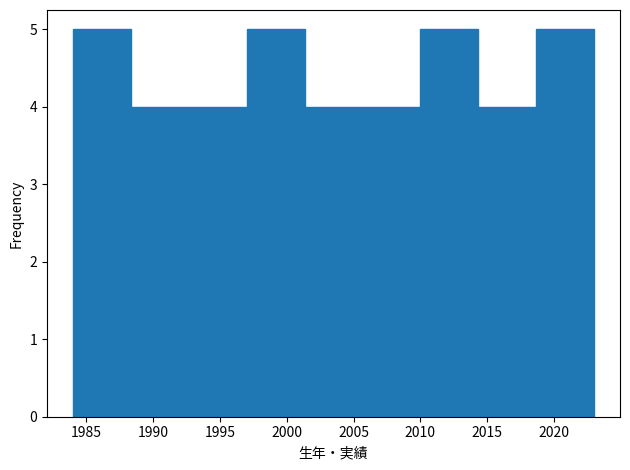

Reading left to right, list every bar in this chart as the range it spans on the x-axis followed by its height. Neither the bar edges nor the heights are printed on the chart, so give them approximately, as read against the axes.

1984.0 to 1988.5: 5
1988.5 to 1992.5: 4
1992.5 to 1997.0: 4
1997.0 to 2001.5: 5
2001.5 to 2005.5: 4
2005.5 to 2010.0: 4
2010.0 to 2014.5: 5
2014.5 to 2018.5: 4
2018.5 to 2023.0: 5